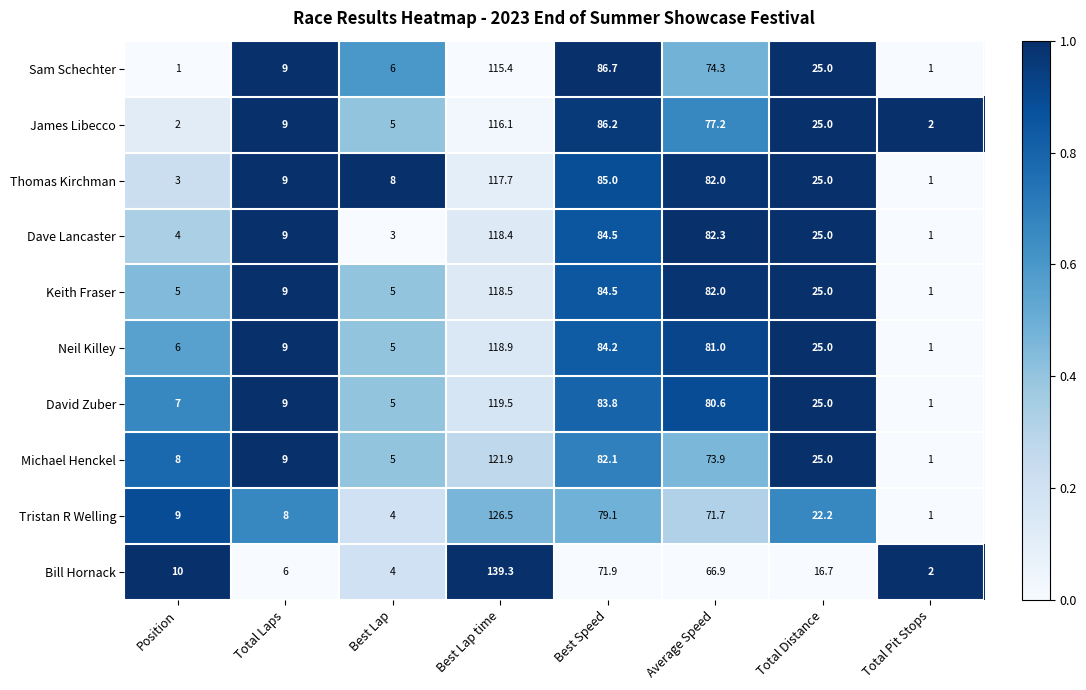

List the series in order of their peak value, highest first.

Bill Hornack, Tristan R Welling, Michael Henckel, David Zuber, Neil Killey, Keith Fraser, Dave Lancaster, Thomas Kirchman, James Libecco, Sam Schechter